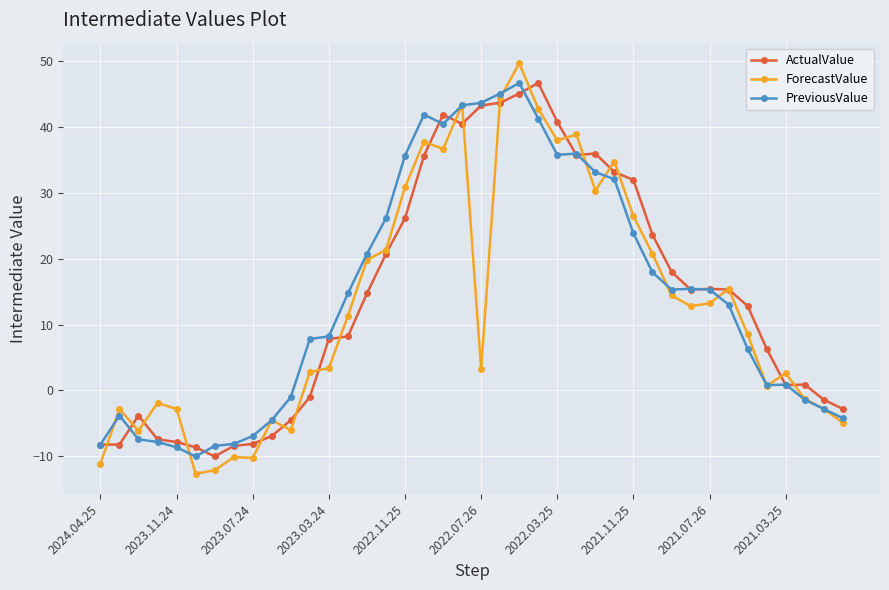

At how many categories does at least one series exceed 17?

17